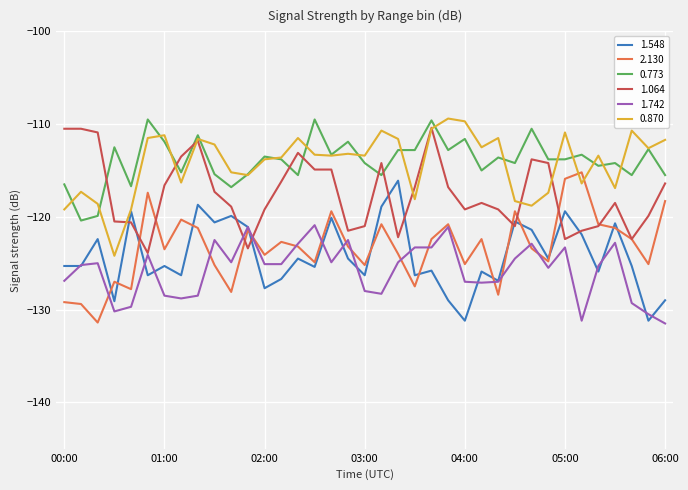

What is the minimum value shown in the chart?

-131.5